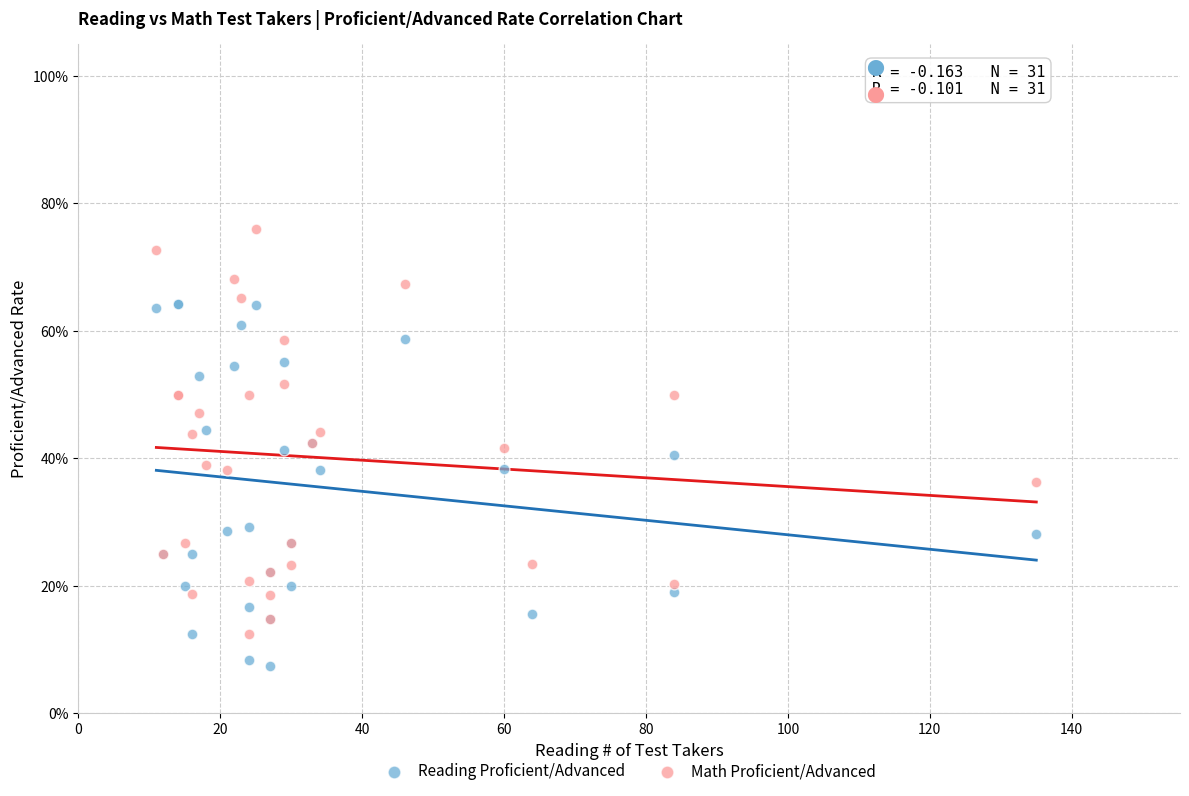

Which series reaches the minimum Y coordinate?

Reading Proficient/Advanced